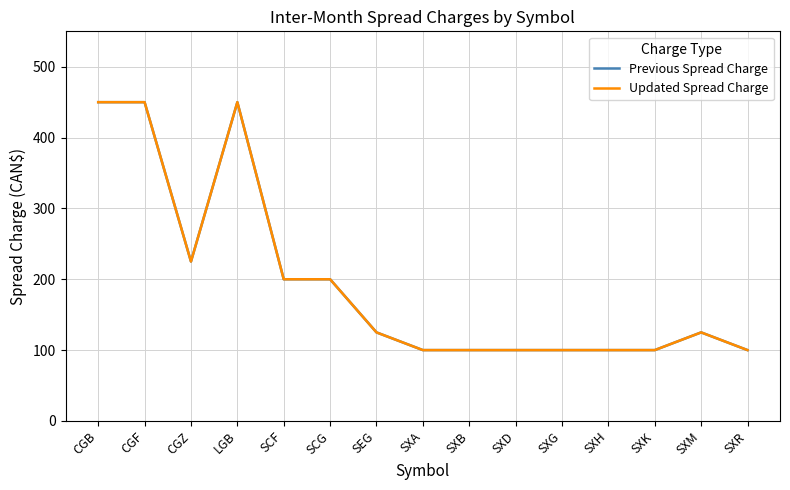

At how many categories does at least one series exceed 130?

6